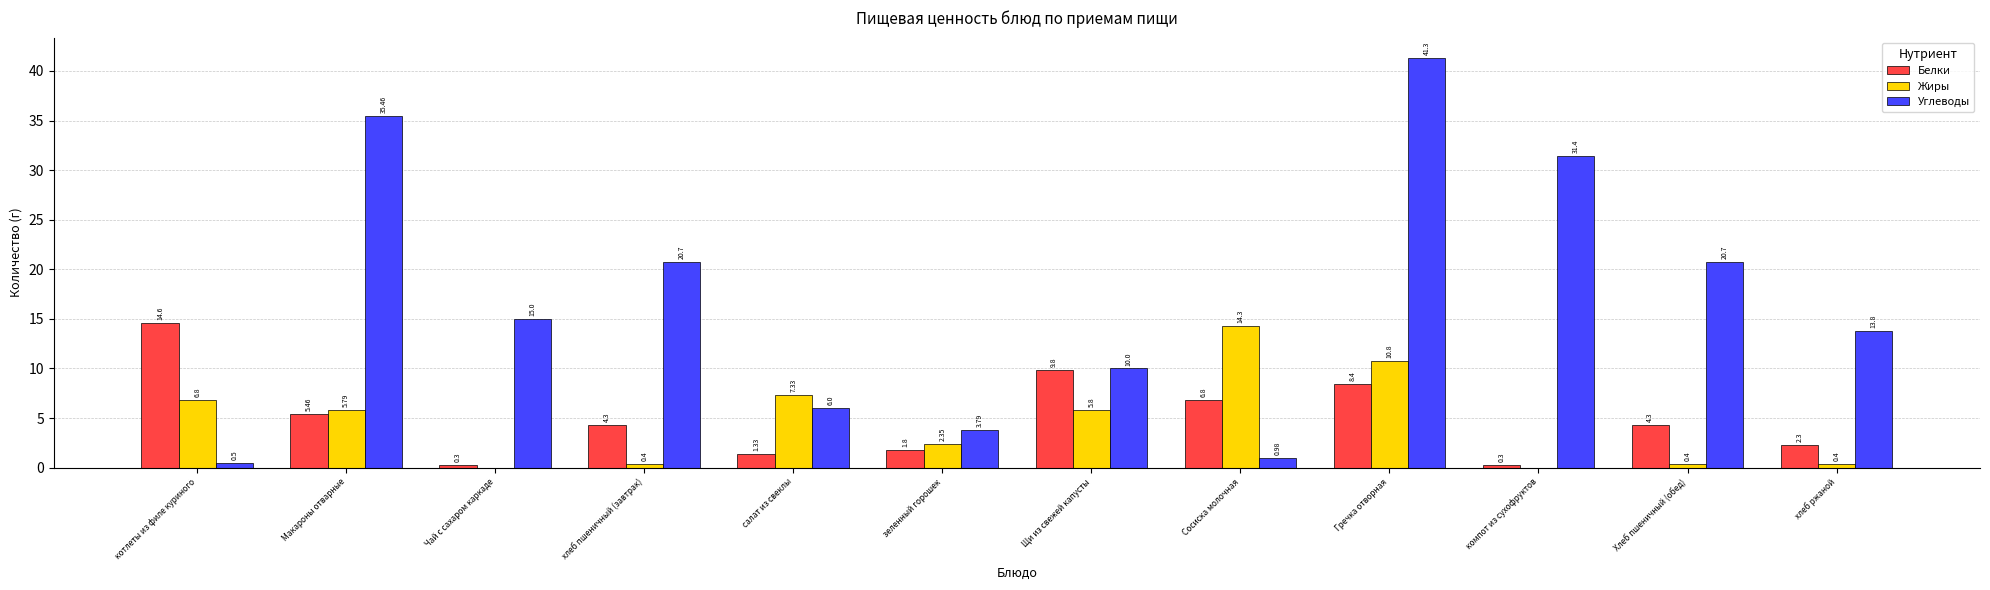

Which series changed the most between Сосиска молочная and Хлеб пшеничный (обед)?

Углеводы